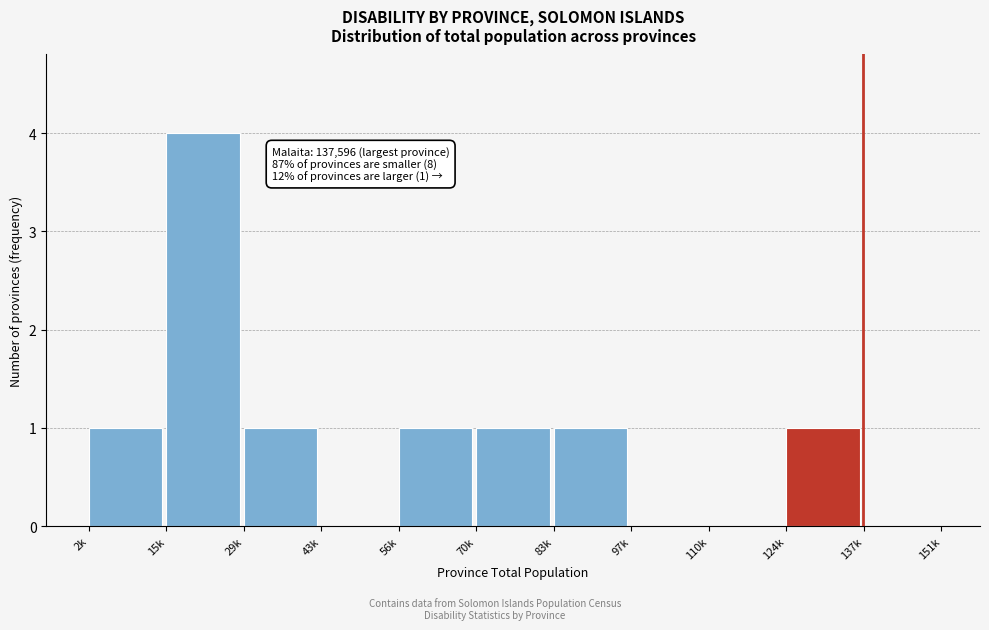

Reading left to right, what are all the values shown in this chart?

2k=1	15k=4	29k=1	43k=0	56k=1	70k=1	83k=1	97k=0	110k=0	124k=1	137k=0